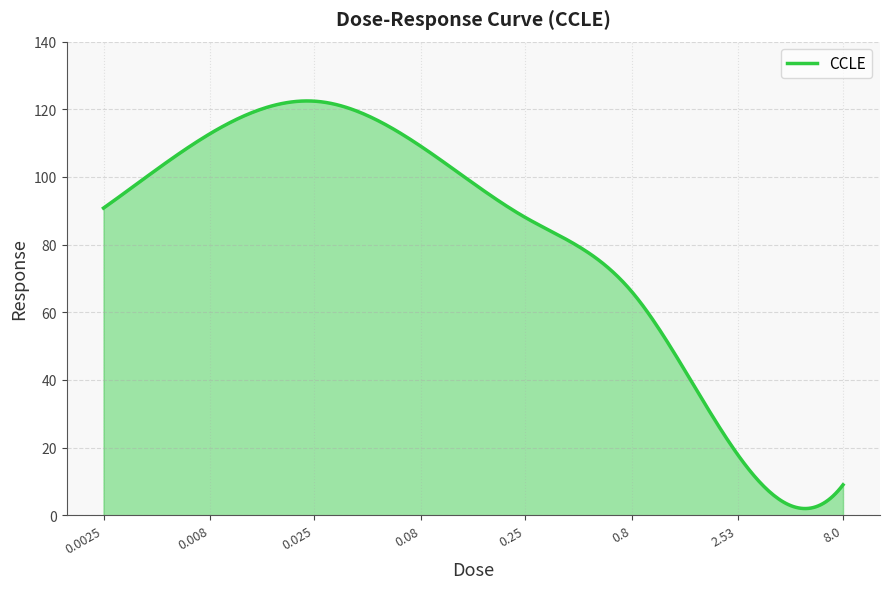

What is the maximum value shown in the chart?

122.5